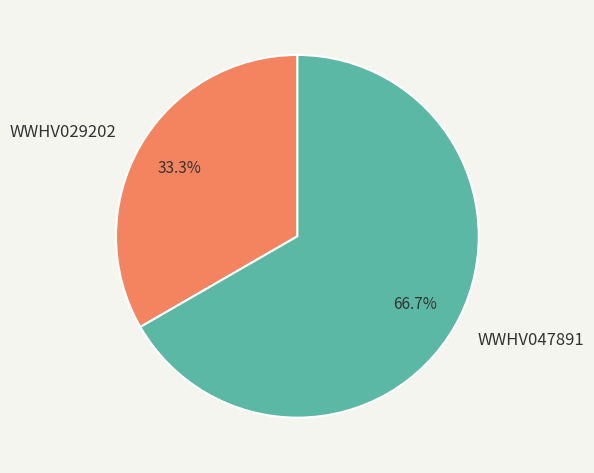

The WWHV047891 slice represents 59% of the pie. True or false?

False